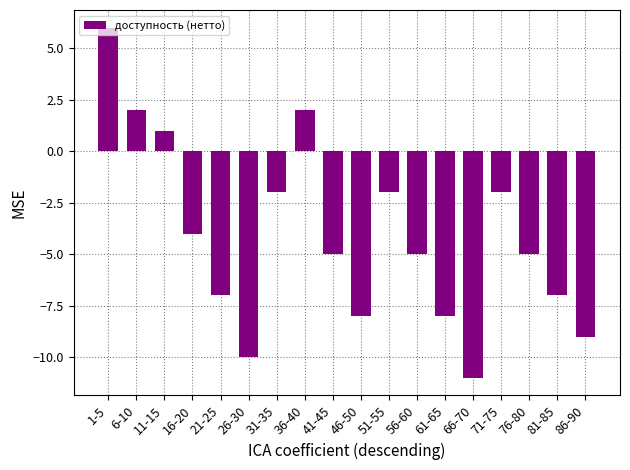

Which has a higher value, 46-50 or 21-25?

21-25